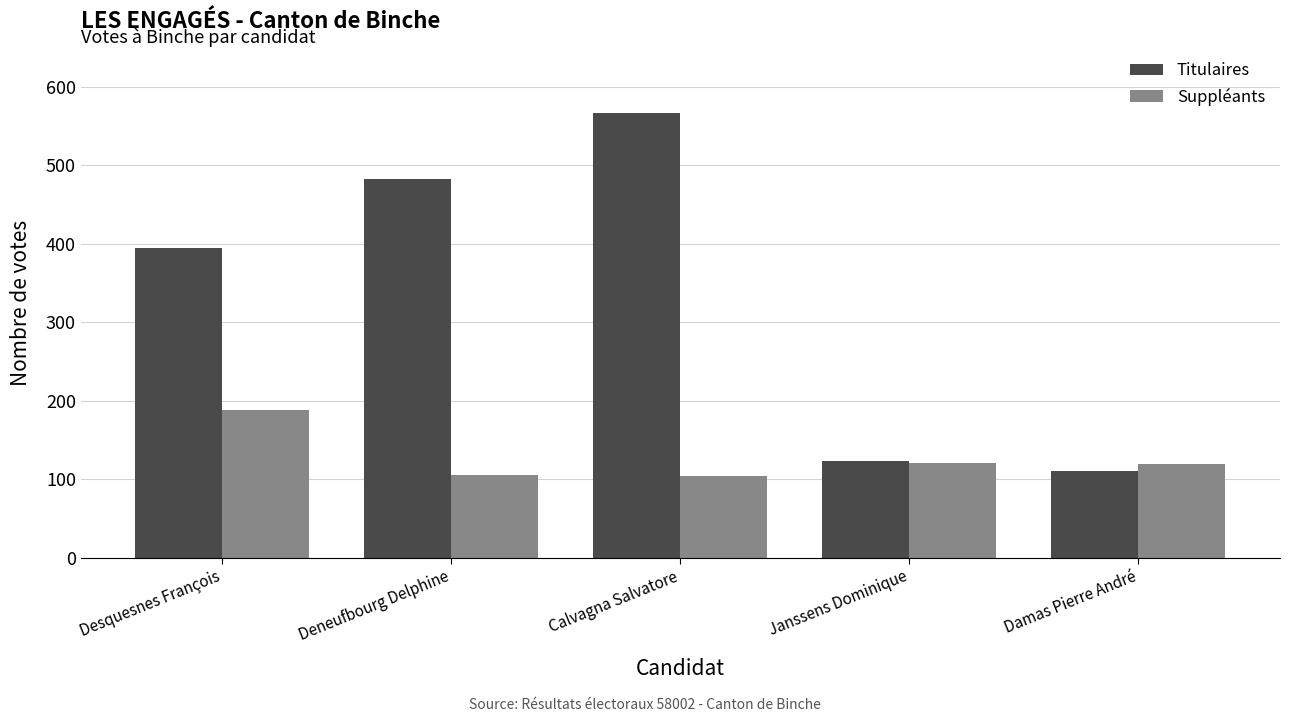

Which series changed the most between Calvagna Salvatore and Damas Pierre André?

Titulaires